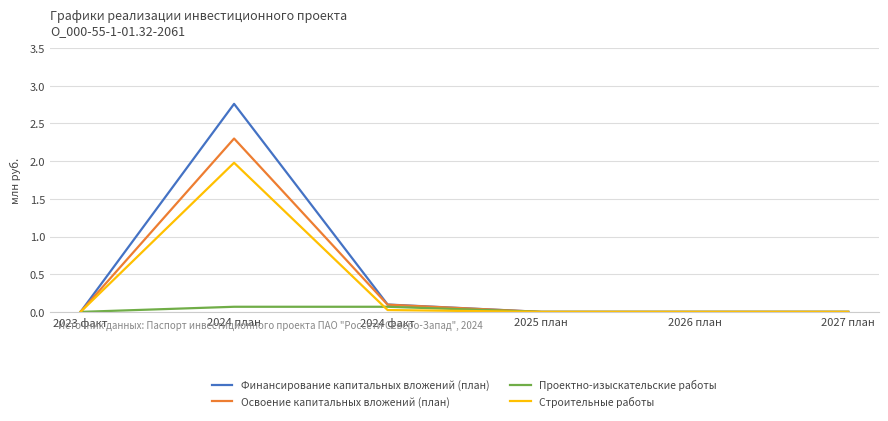

List the series in order of their peak value, lowest first.

Проектно-изыскательские работы, Строительные работы, Освоение капитальных вложений (план), Финансирование капитальных вложений (план)